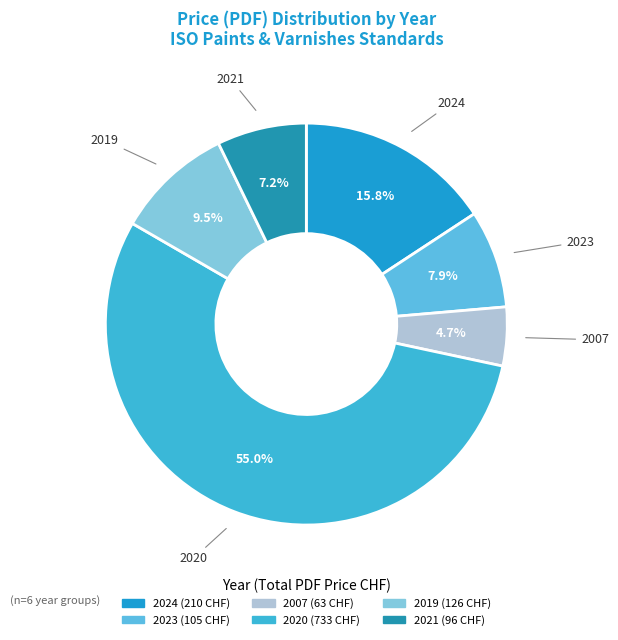

Rank the categories by value from highest to lowest.

2020, 2024, 2019, 2023, 2021, 2007